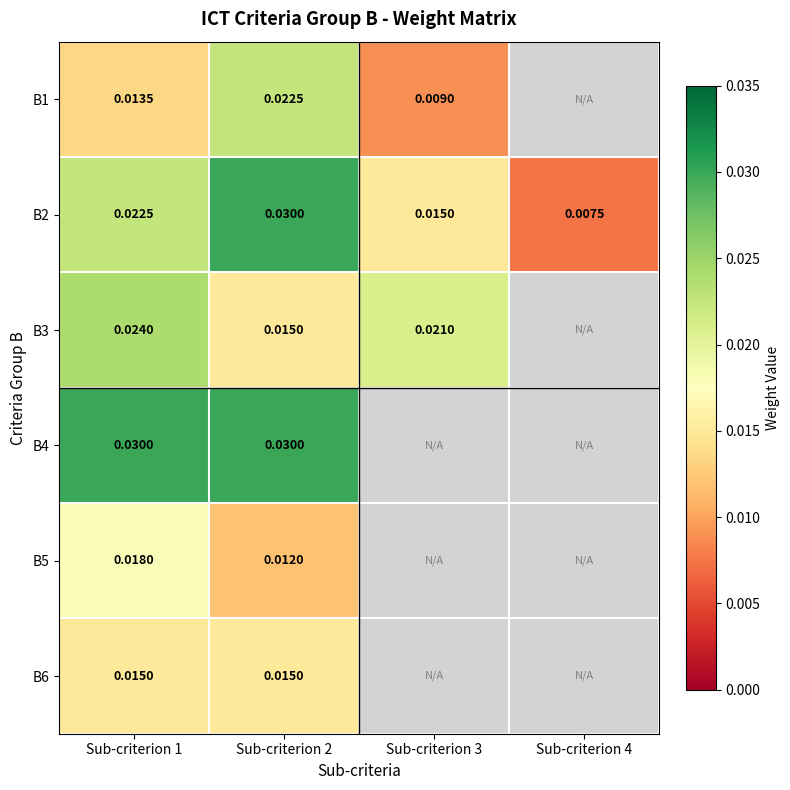

Is the value of B2 at Sub-criterion 4 greater than the value of B1 at Sub-criterion 3?

No